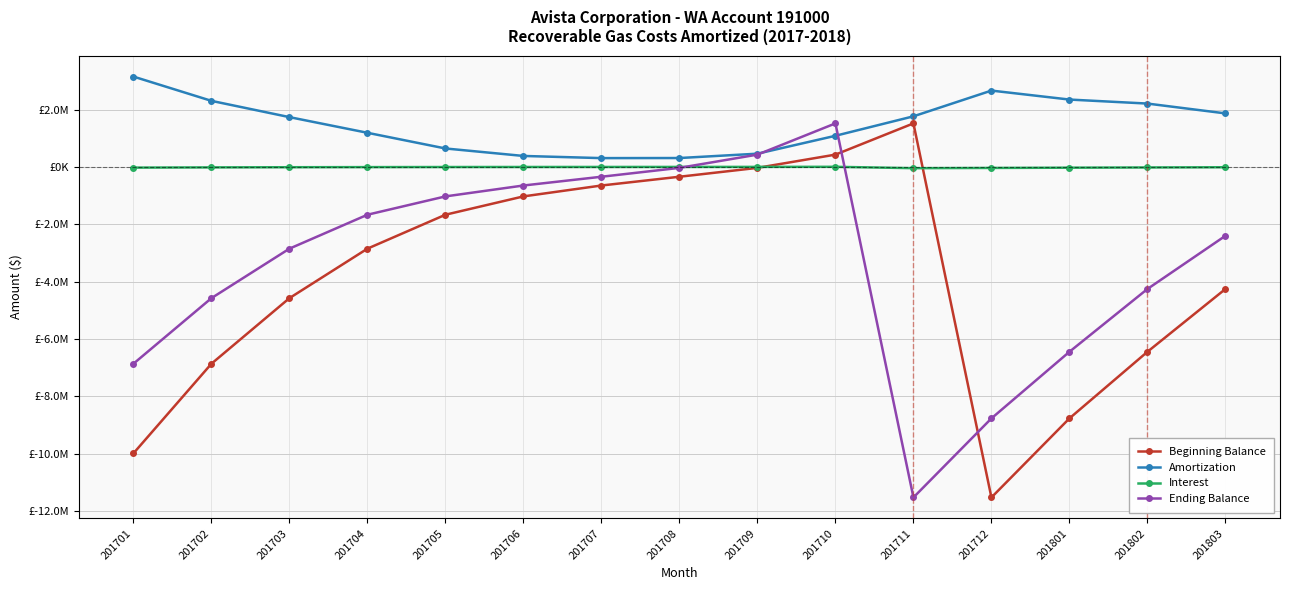

Reading left to right, what are all the values shown in this chart?

Beginning Balance: 201701=-9990002.7	201702=-6863930.3	201703=-4576506.6	201704=-2850780.7	201705=-1667508.1	201706=-1028322.8	201707=-648348.7	201708=-342730.3	201709=-33149.2	201710=429057.4	201711=1518525.2	201712=-11530857.7	201801=-8772939.5	201802=-6449815.9	201803=-4259121.7
Amortization: 201701=3150615.3	201702=2304083.4	201703=1736541.6	201704=1190246.3	201705=643346.2	201706=382562.0	201707=307250.9	201708=310200.3	201709=461554.5	201710=1086057.4	201711=1765228.0	201712=2662901.0	201801=2350032.9	201802=2209995.0	201803=1867178.5
Interest: 201701=-24542.9	201702=-16659.7	201703=-10815.7	201704=-6973.7	201705=-4160.9	201706=-2587.8	201707=-1632.6	201708=-619.2	201709=652.2	201710=3410.4	201711=-43398.3	201712=-35553.9	201801=-26909.3	201802=-18930.2	201803=-11777.9
Ending Balance: 201701=-6863930.3	201702=-4576506.6	201703=-2850780.7	201704=-1667508.1	201705=-1028322.8	201706=-648348.7	201707=-342730.3	201708=-33149.2	201709=429057.4	201710=1518525.2	201711=-11530857.7	201712=-8772939.5	201801=-6449815.9	201802=-4259121.7	201803=-2403721.1